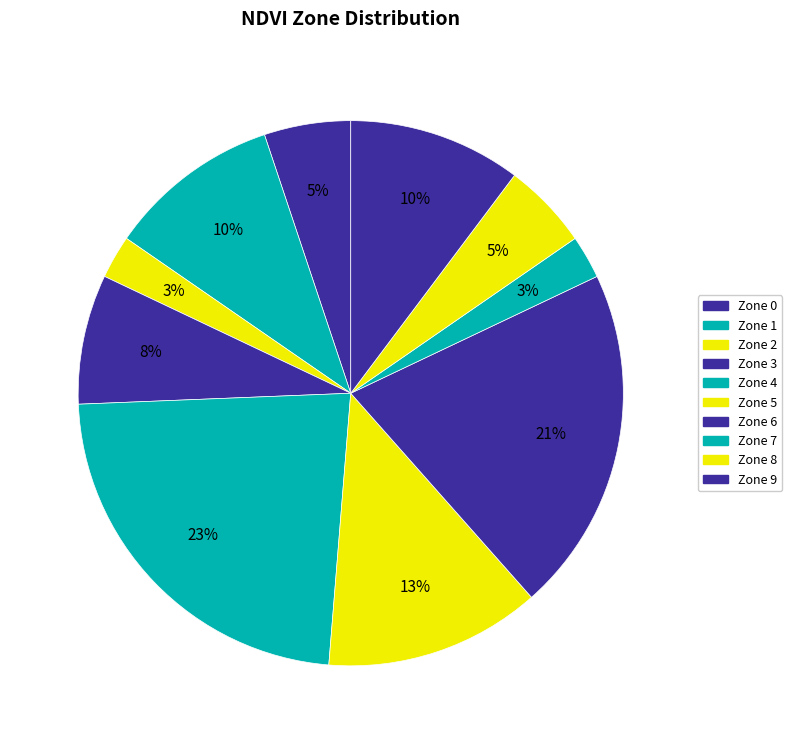

The Zone 7 slice represents 1% of the pie. True or false?

False